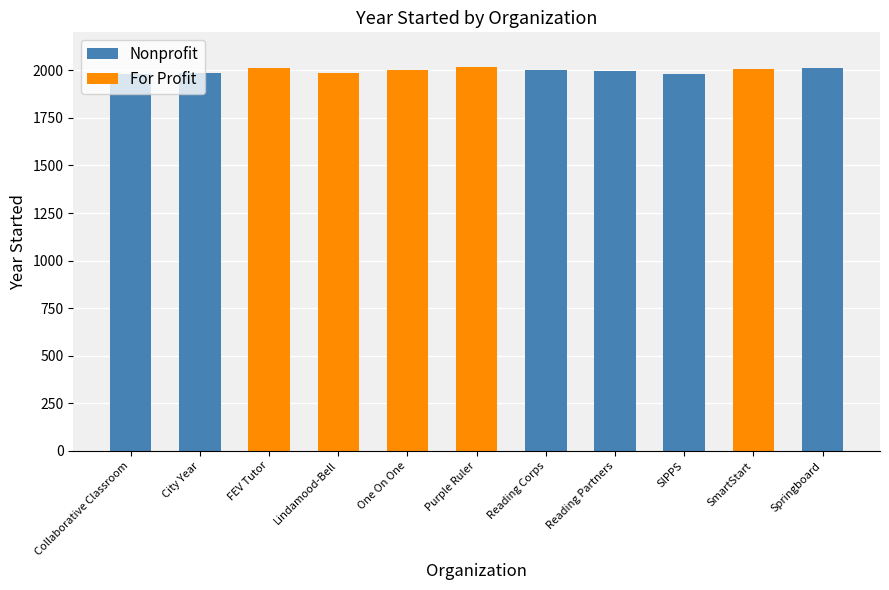

The Nonprofit series shows 0 at FEV Tutor. True or false?

True